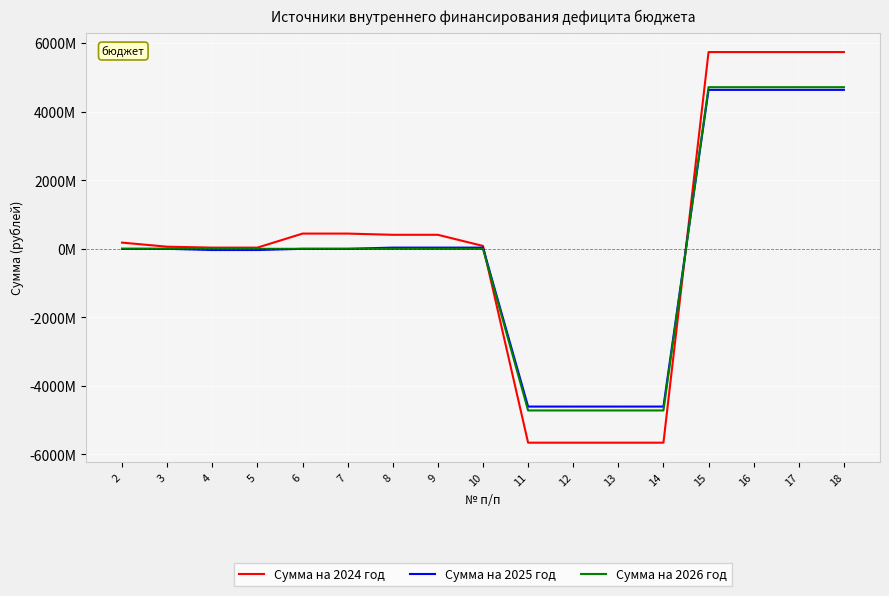

What are all the series names shown in the legend?

Сумма на 2024 год, Сумма на 2025 год, Сумма на 2026 год